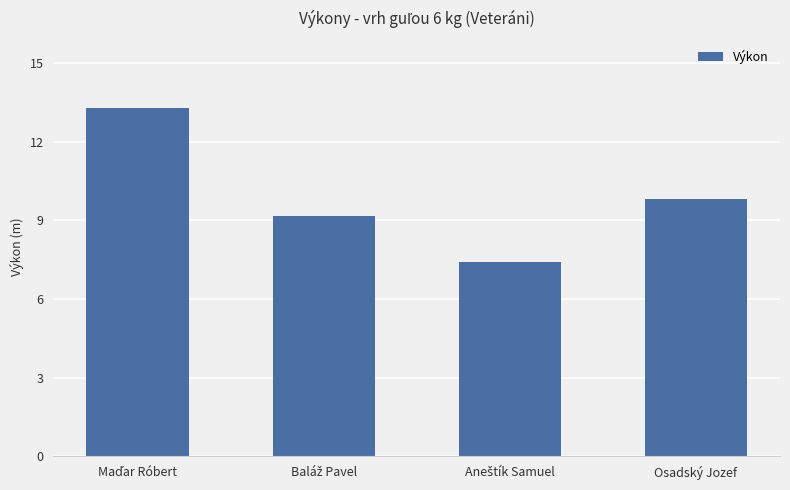

Reading right to left, what are all the values shown in this chart?

9.8	7.4	9.2	13.3